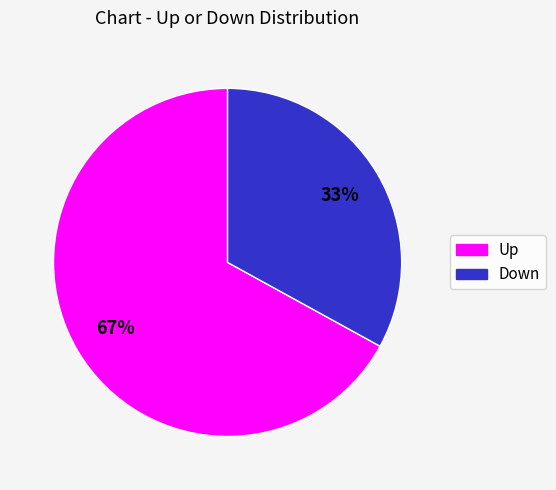

To the nearest percent, what is the difference between the largest and smallest slice percentages?

34%